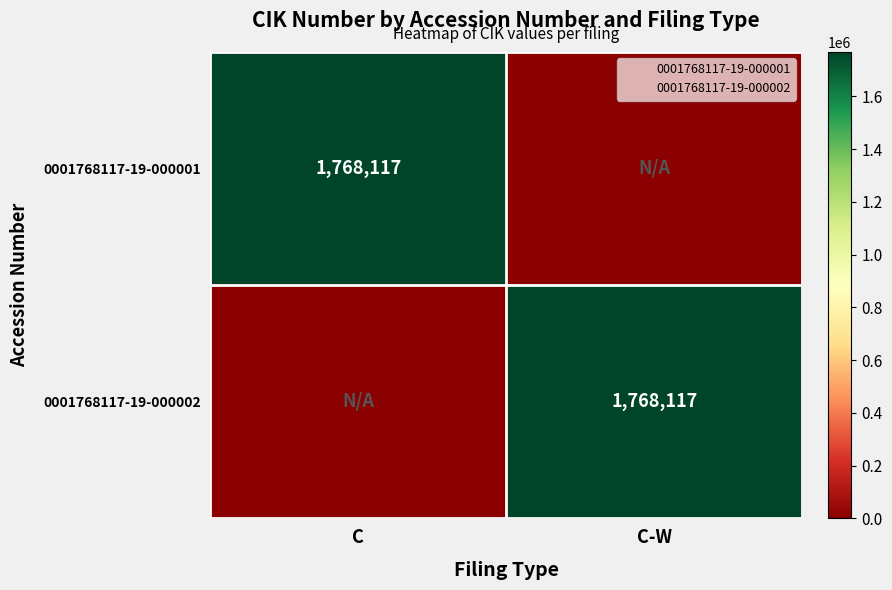

What is the spread (max minus min) of values at C?

1768117